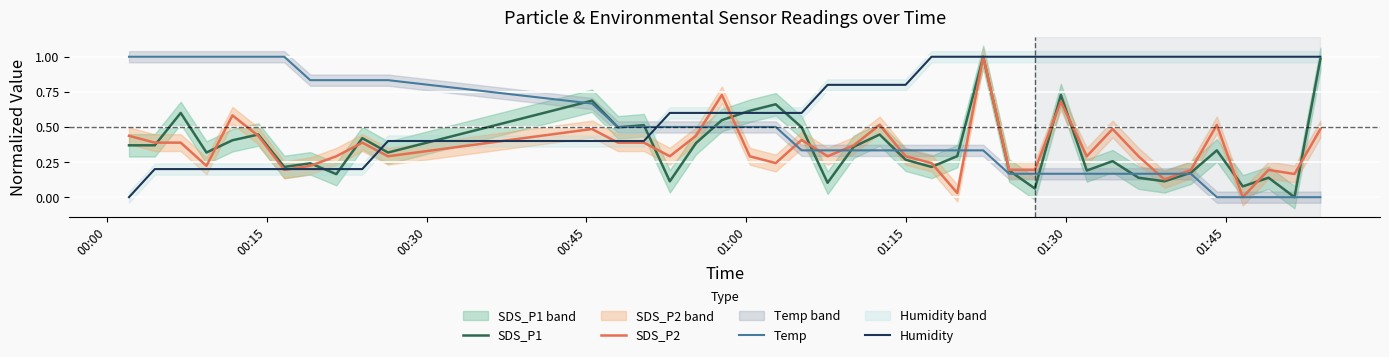

Is this an area chart (filled region under the line)?

No